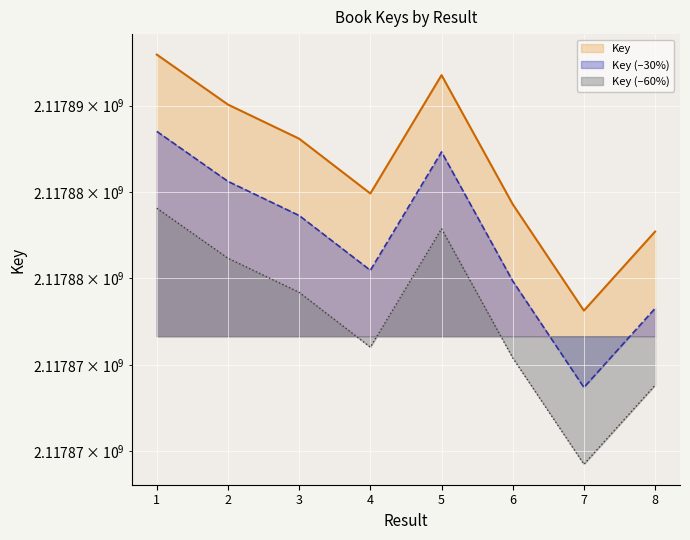

Where does the data first go above 2117888090?

1